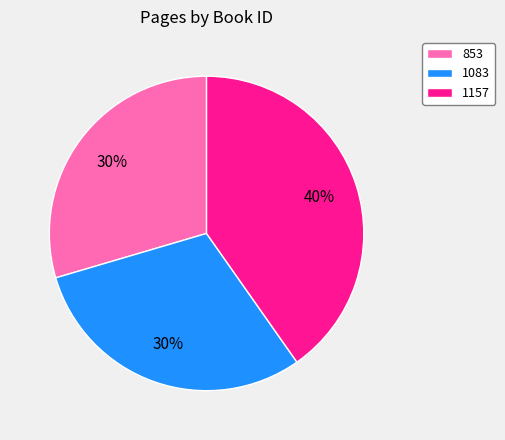

Is the sum of 1157 and 1083 greater than half?

Yes